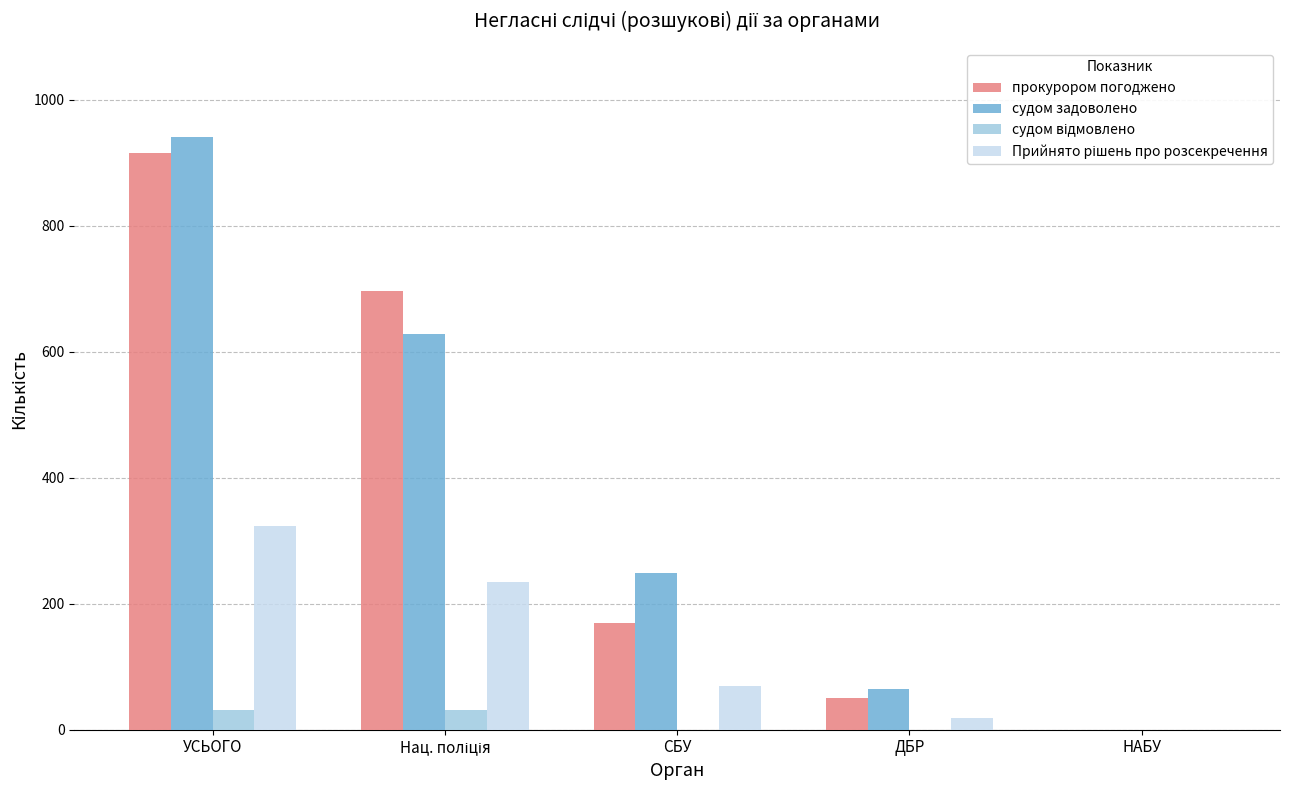

What is the total value across all series at ДБР?

135